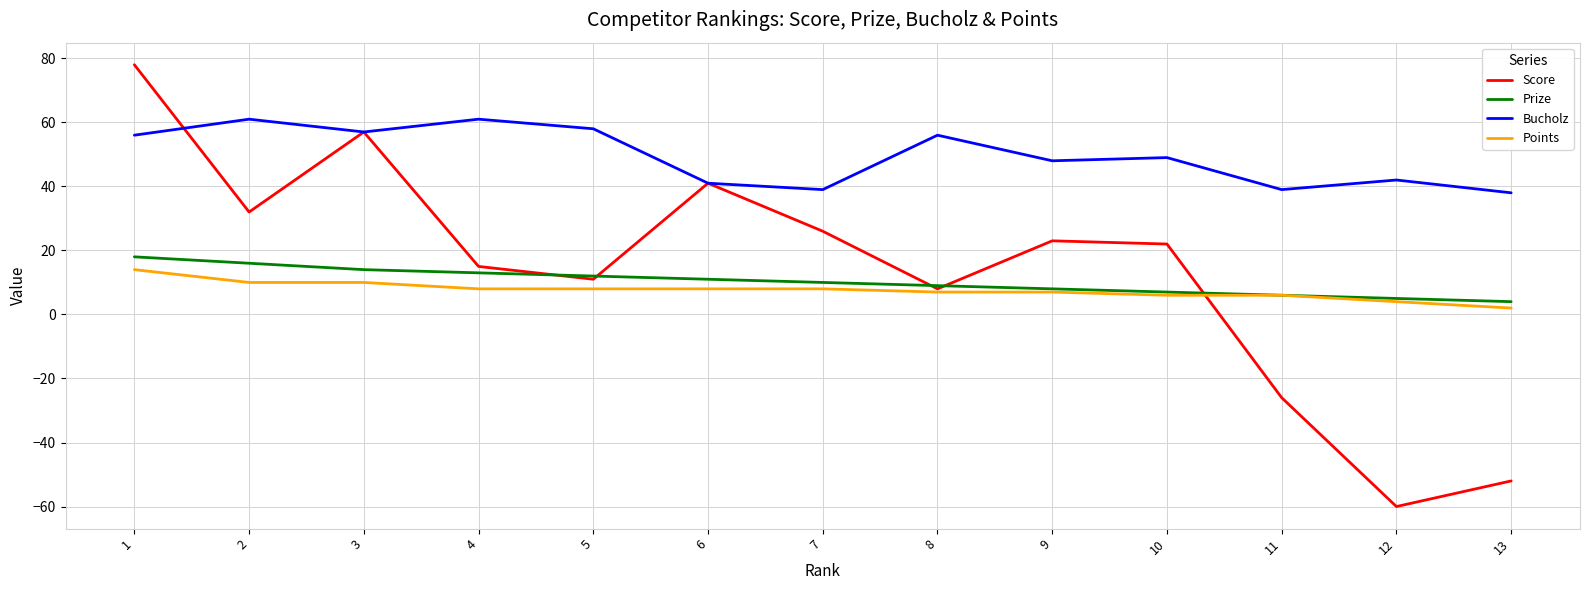

What is the sum of the Score values at 7 and 3?

83